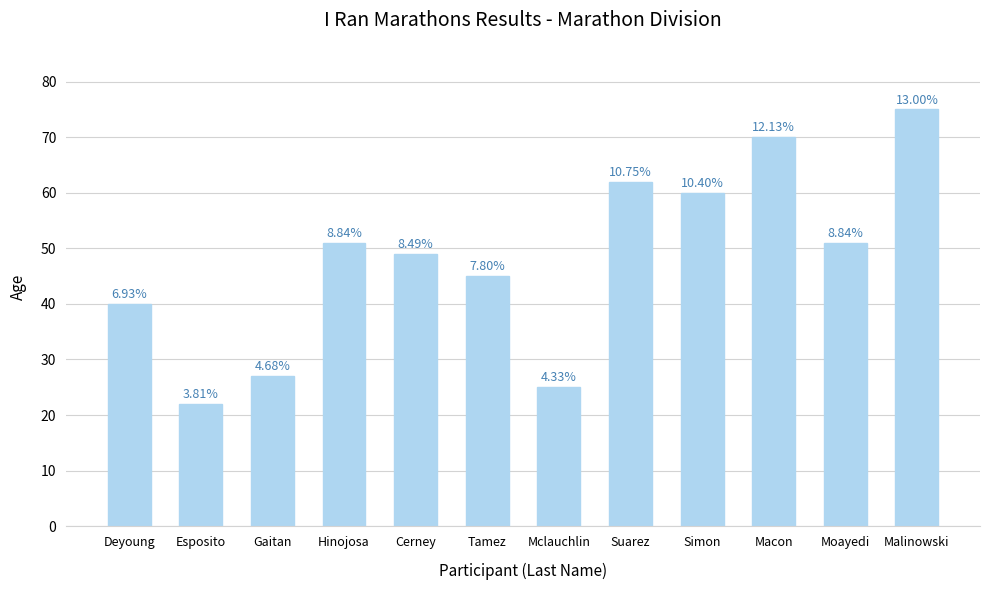

Are the bars horizontal?

No